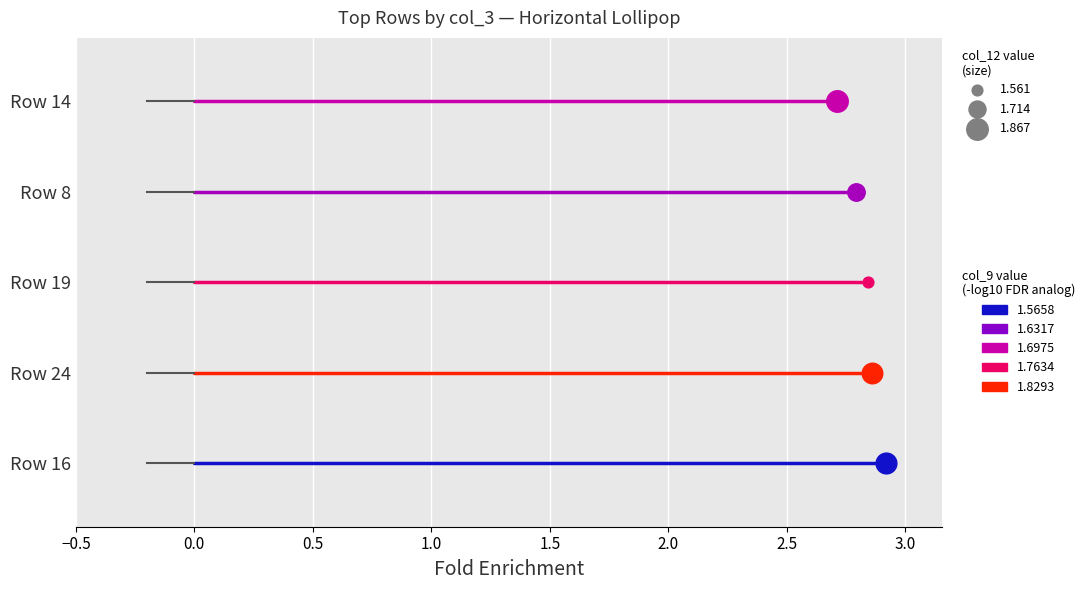

What is the total value across all series at 0.0?

10